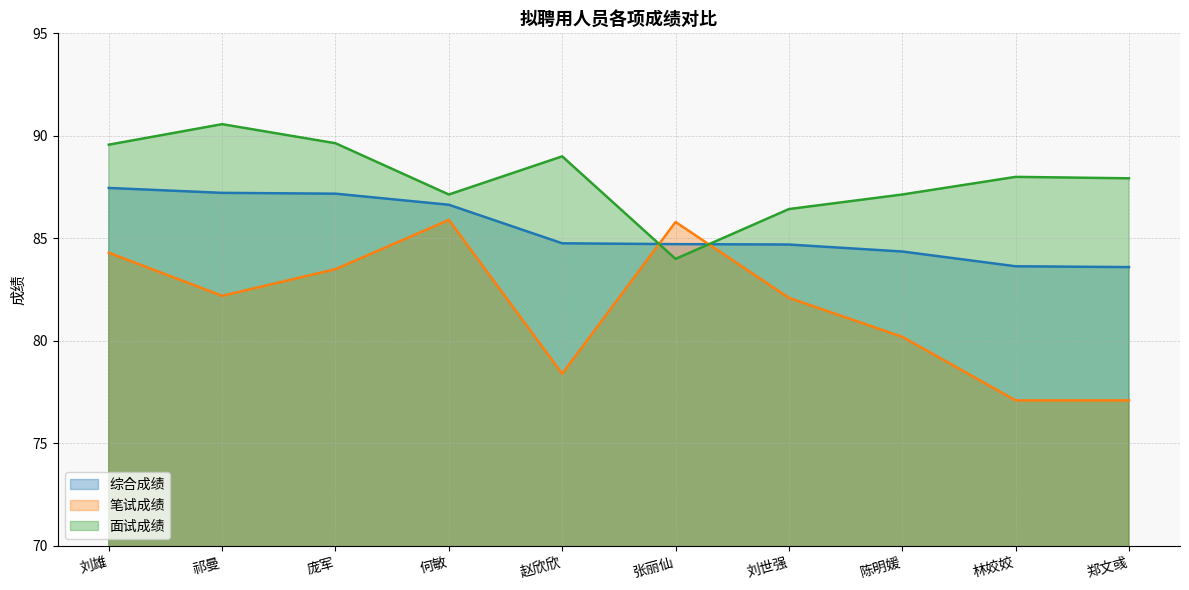

Is it true that 面试成绩 equals 25.4 at 赵欣欣?

False